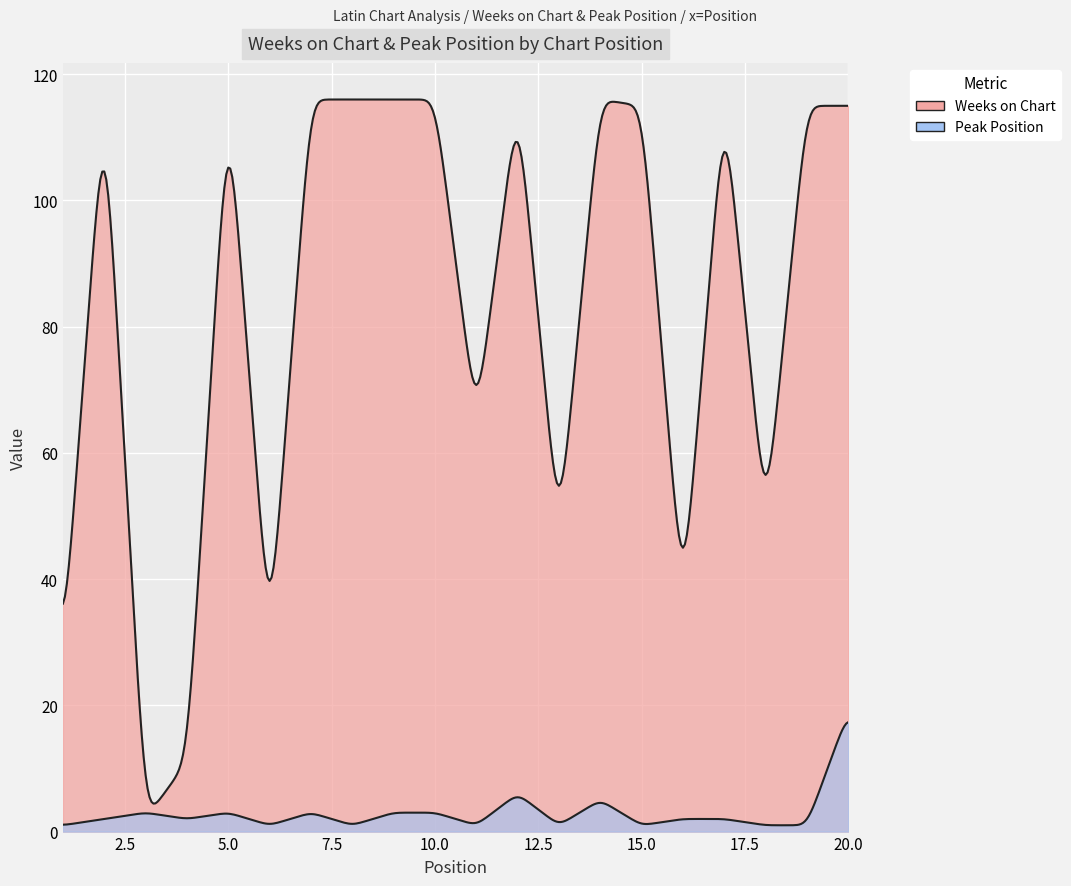

Where does the Peak Position series first go above 2?

3